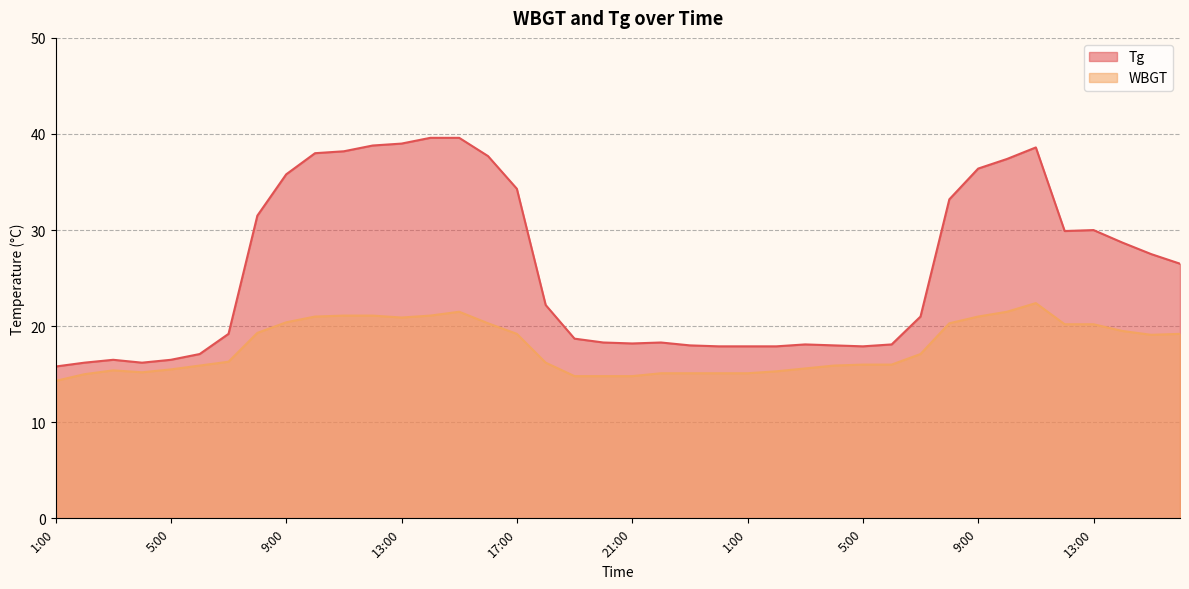

At which label does Tg first exceed 22?

8:00